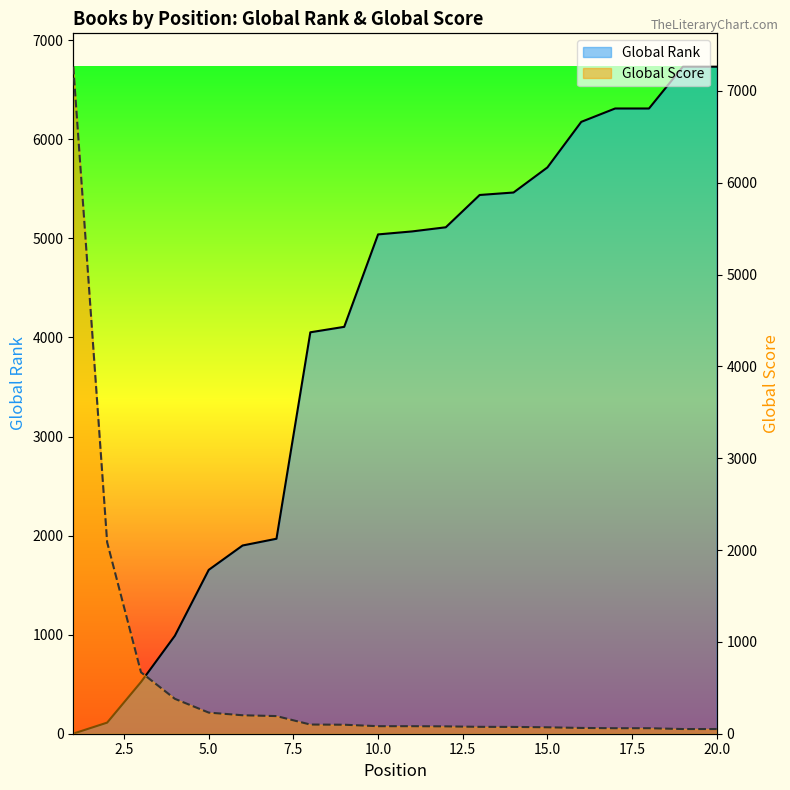

Between which two adjacent categories do Global Rank and Global Score first intersect?

3 and 4